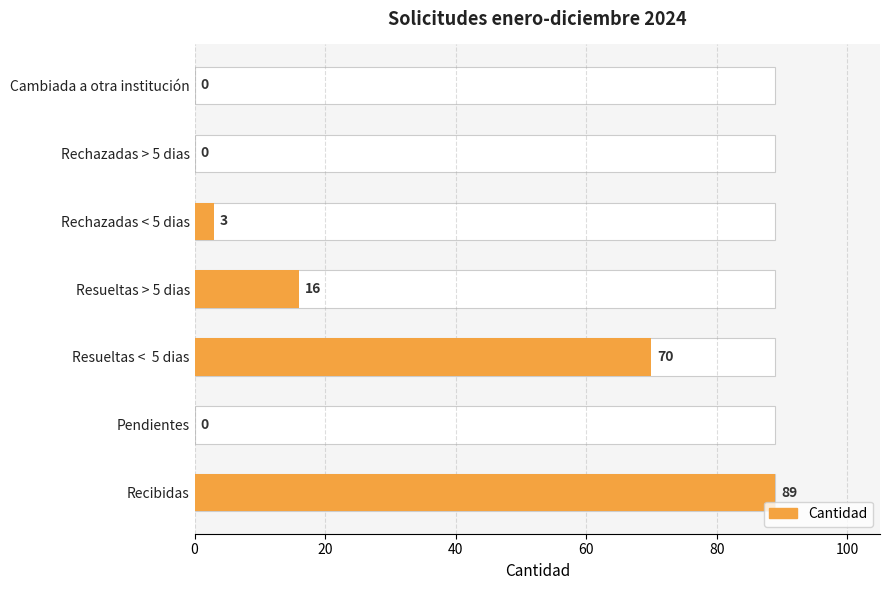

What is the approximate value at Resueltas < 5 dias, to the nearest 10?

70